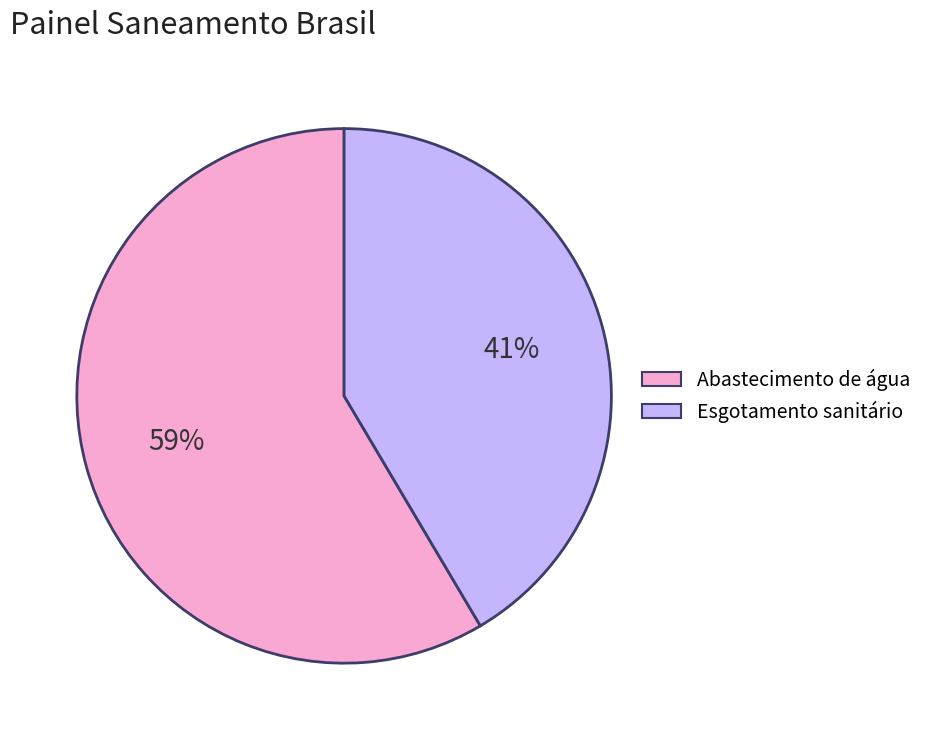

Count the number of slices in the pie.

2